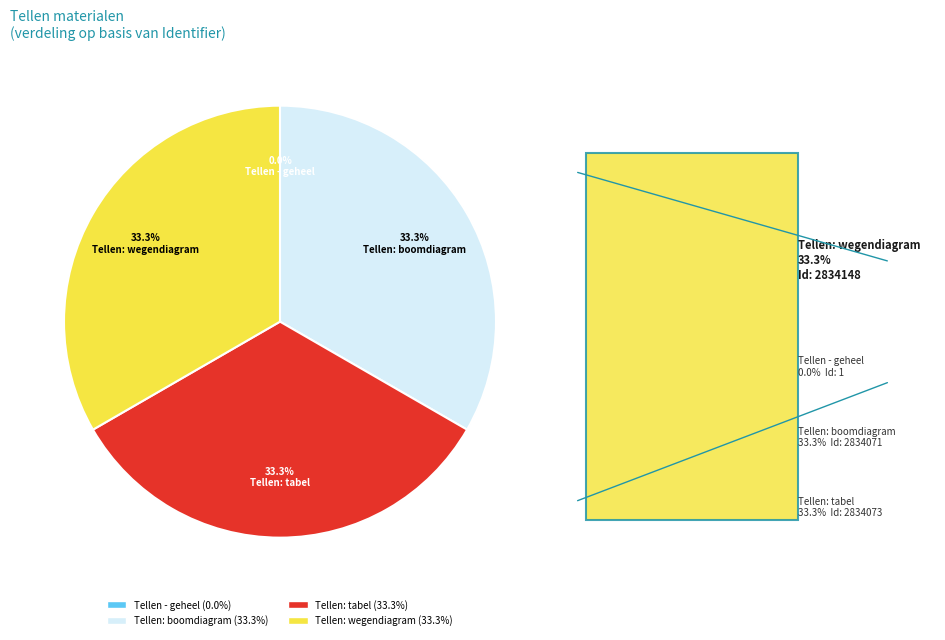

What percentage do Tellen: tabel and Tellen: wegendiagram together represent?

66.7%